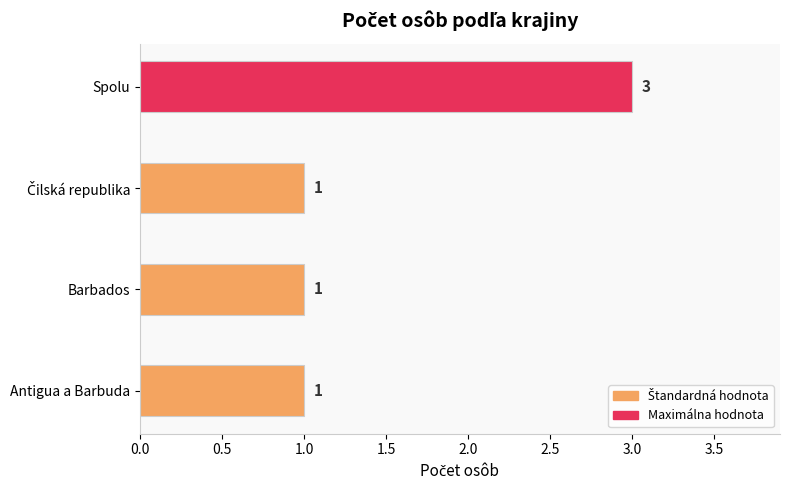

Reading top to bottom, transcribe all the data shown in this chart.

3	1	1	1